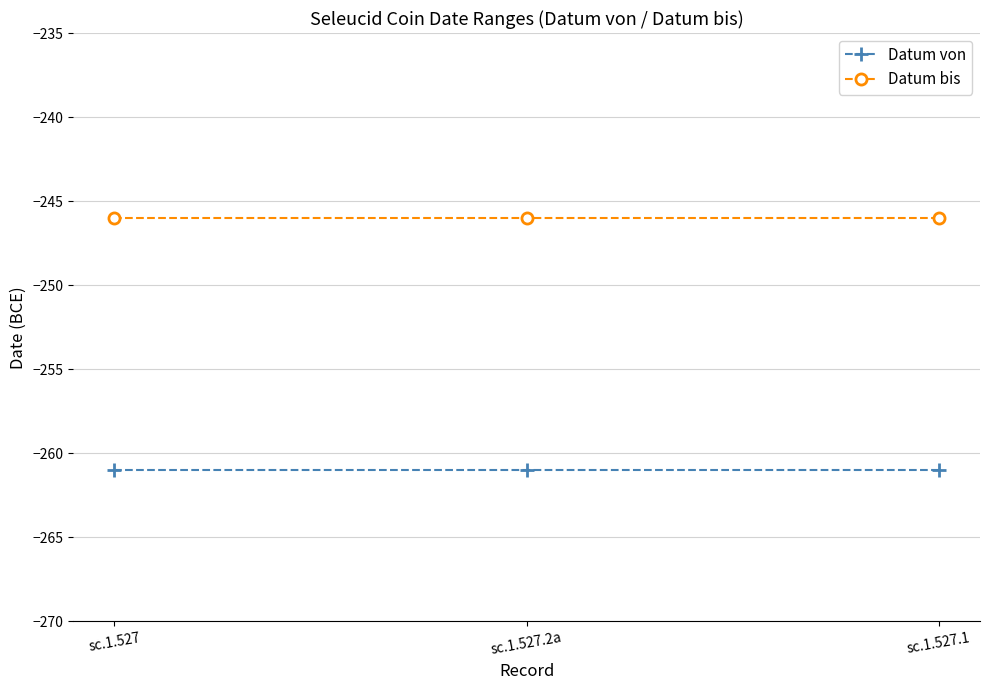

Reading right to left, what are all the values shown in this chart?

Datum von: sc.1.527.1=-261	sc.1.527.2a=-261	sc.1.527=-261
Datum bis: sc.1.527.1=-246	sc.1.527.2a=-246	sc.1.527=-246